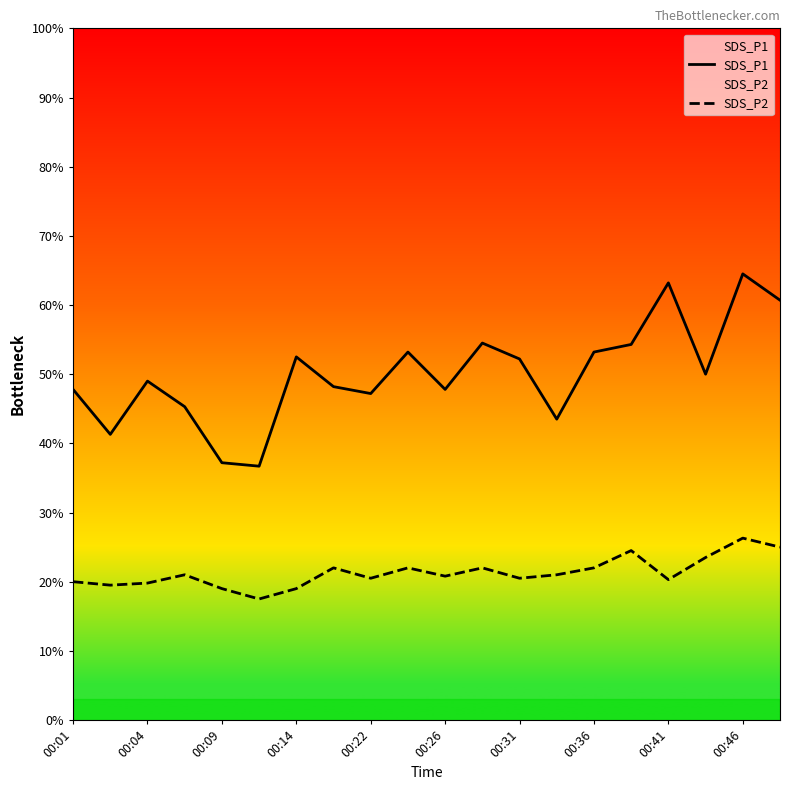

What position from the right is 00:41?

4